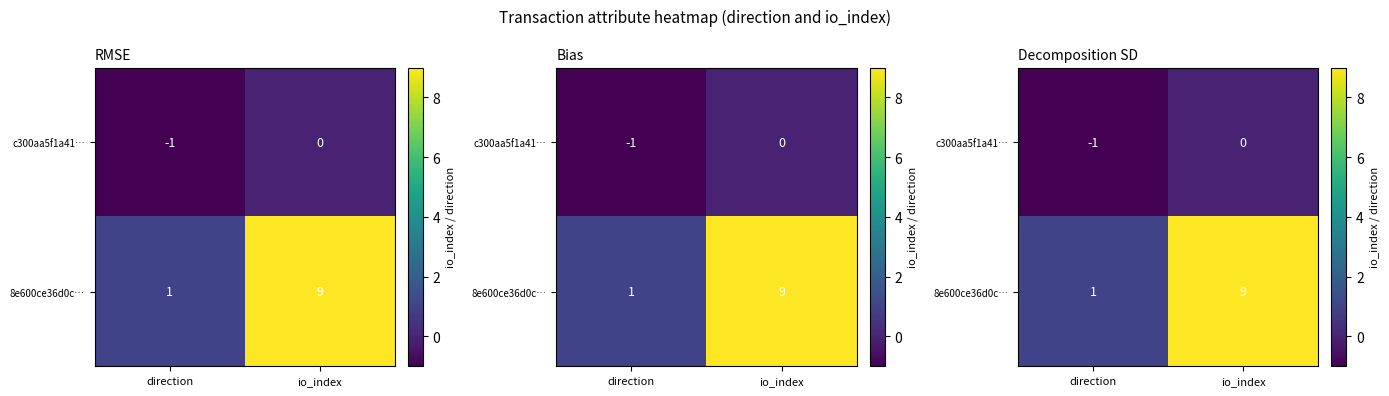

What is the average value of the 8e600ce36d0c… series?

5